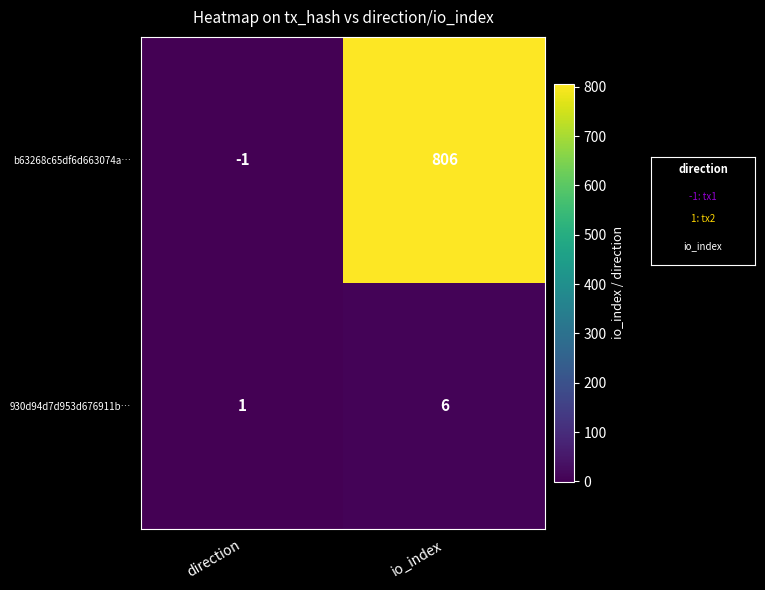

Rank the series by their average value, from lowest to highest.

930d94d7d953d676911b…, b63268c65df6d663074a…